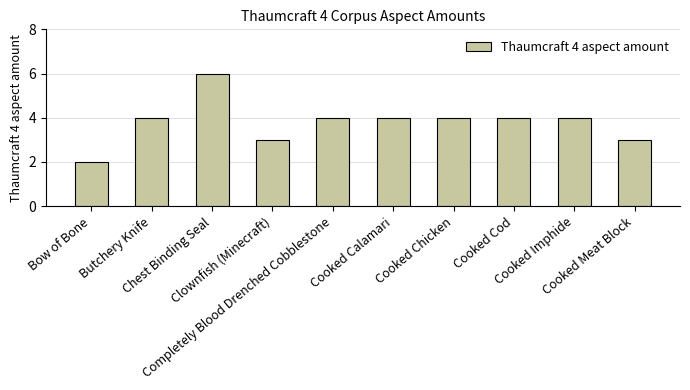

Reading left to right, what are all the values shown in this chart?

2	4	6	3	4	4	4	4	4	3